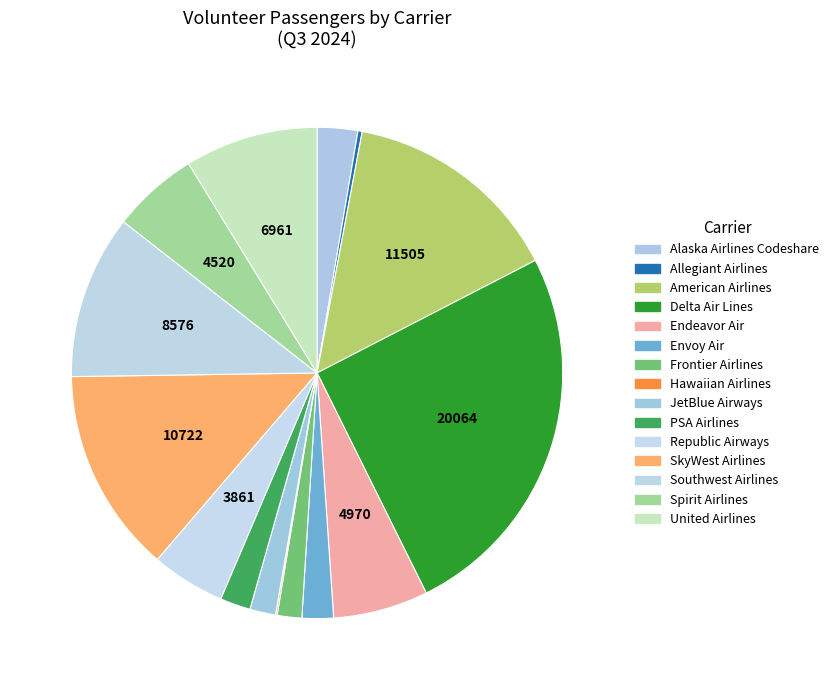

What is the ratio of the value at Southwest Airlines to the value at United Airlines?

1.2